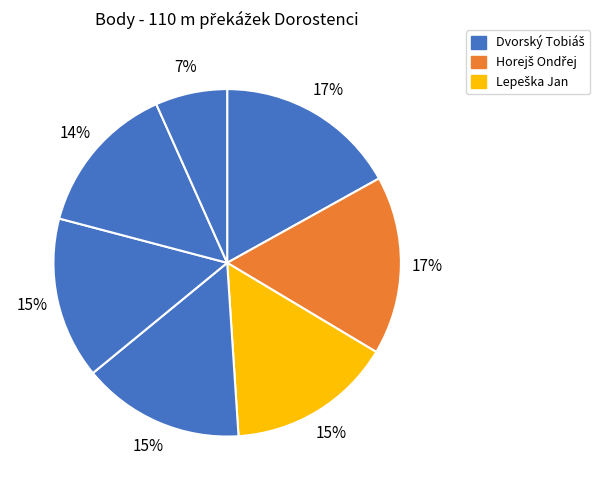

Count the number of slices in the pie.

7